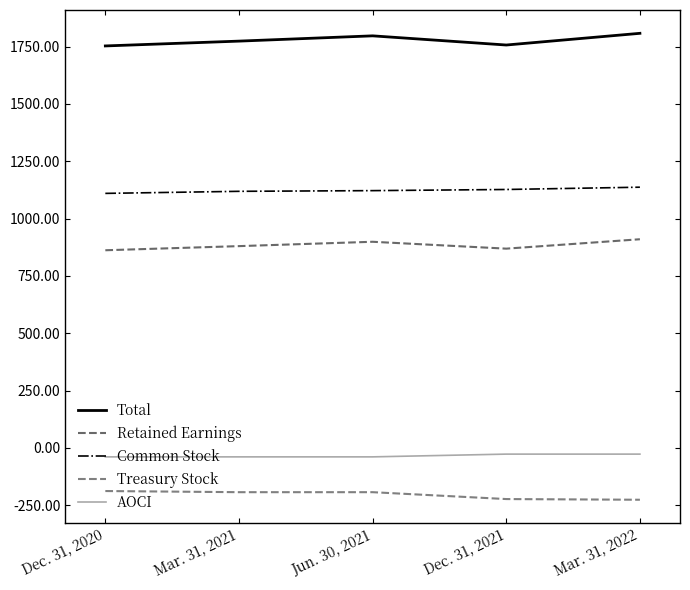

What are all the series names shown in the legend?

Total, Retained Earnings, Common Stock, Treasury Stock, AOCI